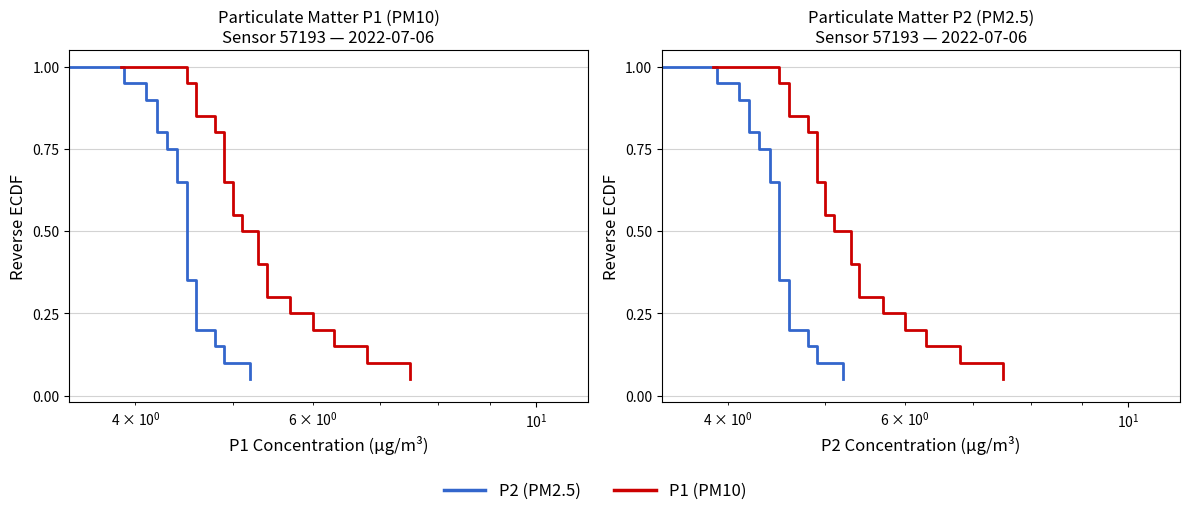

How many lines are shown in the chart?

2